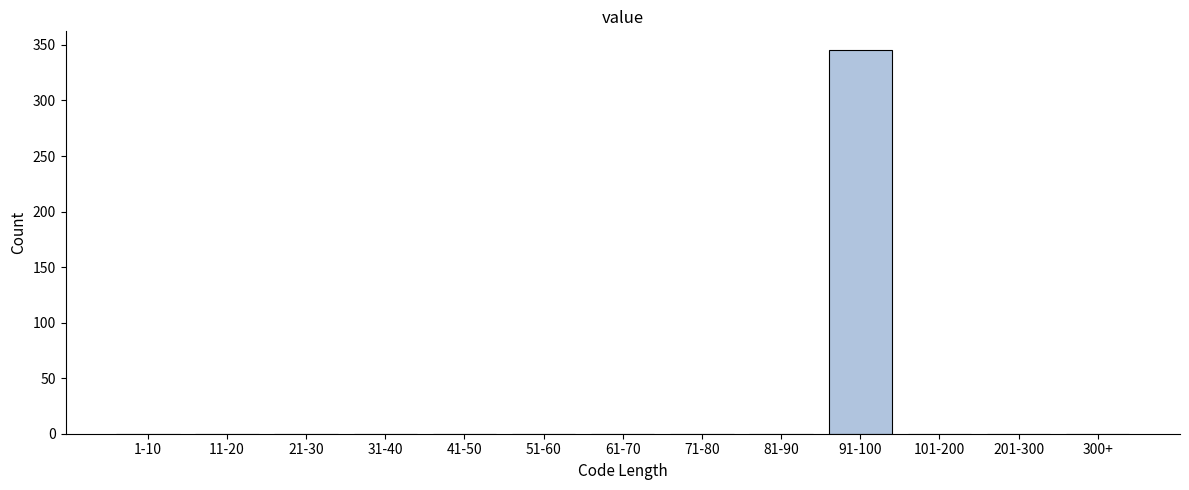

Reading left to right, list all the values displayed in this chart.

1-10=0	11-20=0	21-30=0	31-40=0	41-50=0	51-60=0	61-70=0	71-80=0	81-90=0	91-100=345	101-200=0	201-300=0	300+=0